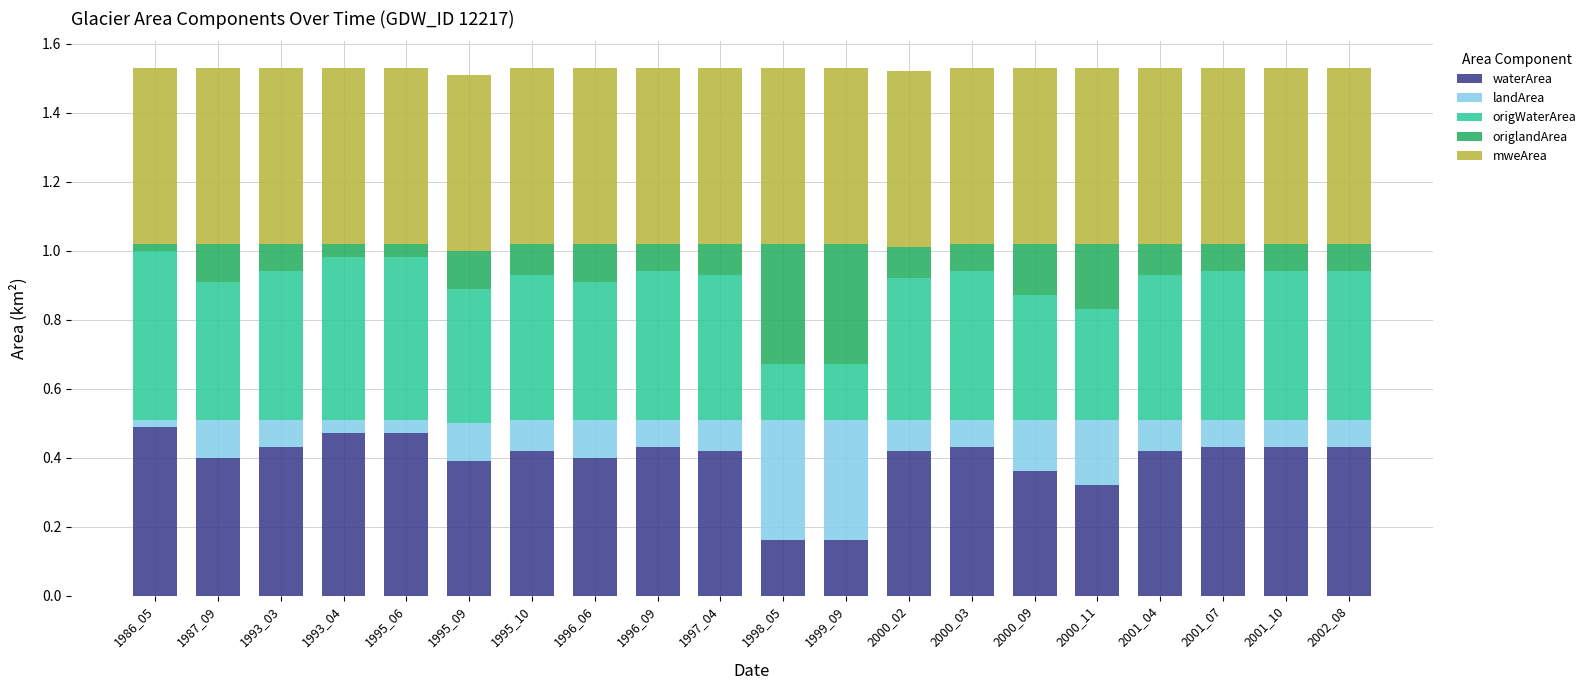

What is the sum of all waterArea values?

7.9